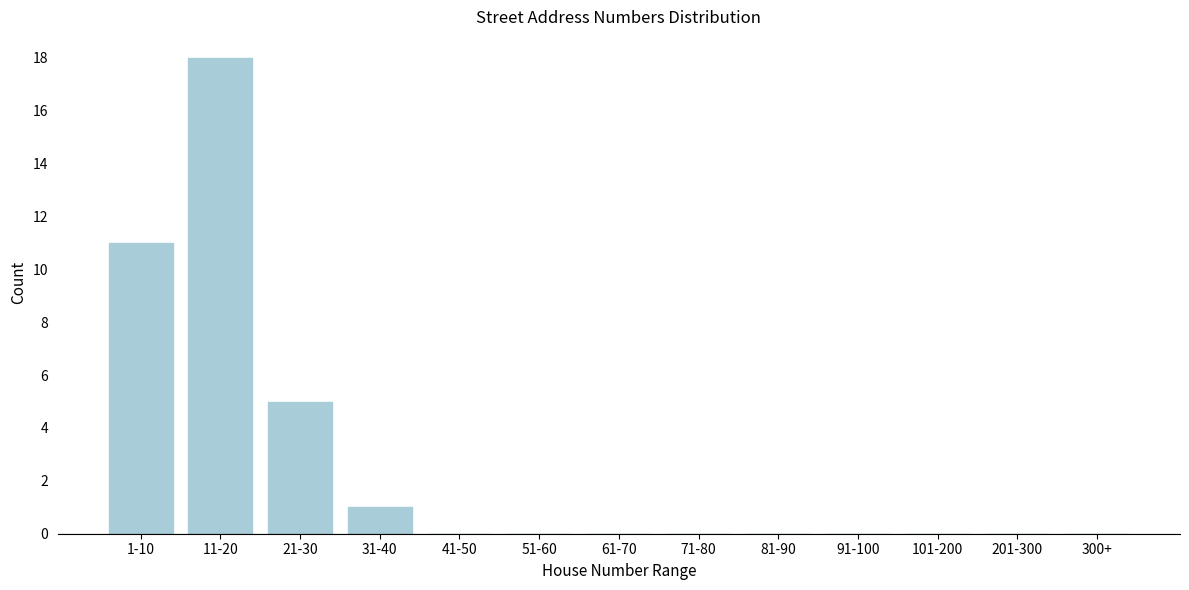

Reading left to right, transcribe all the data shown in this chart.

1-10=11	11-20=18	21-30=5	31-40=1	41-50=0	51-60=0	61-70=0	71-80=0	81-90=0	91-100=0	101-200=0	201-300=0	300+=0